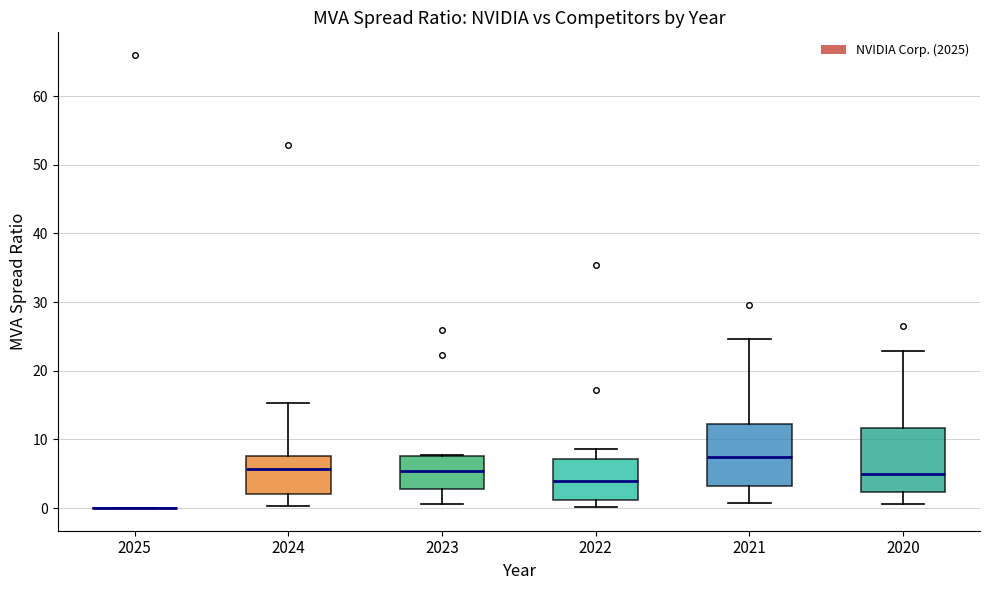

Reading left to right, read every box against the y-axis: the position of its median line, the range the box covers, and the ends of its whiskers. The values are not printed on the chart, so give them approximately, as read against the axis.

2025: box collapsed to a line at 0, whiskers 0 to 0
2024: median 6, box 2 to 8, whiskers 0 to 15
2023: median 5, box 3 to 8, whiskers 1 to 8
2022: median 4, box 1 to 7, whiskers 0 to 9
2021: median 7, box 3 to 12, whiskers 1 to 25
2020: median 5, box 2 to 12, whiskers 1 to 23